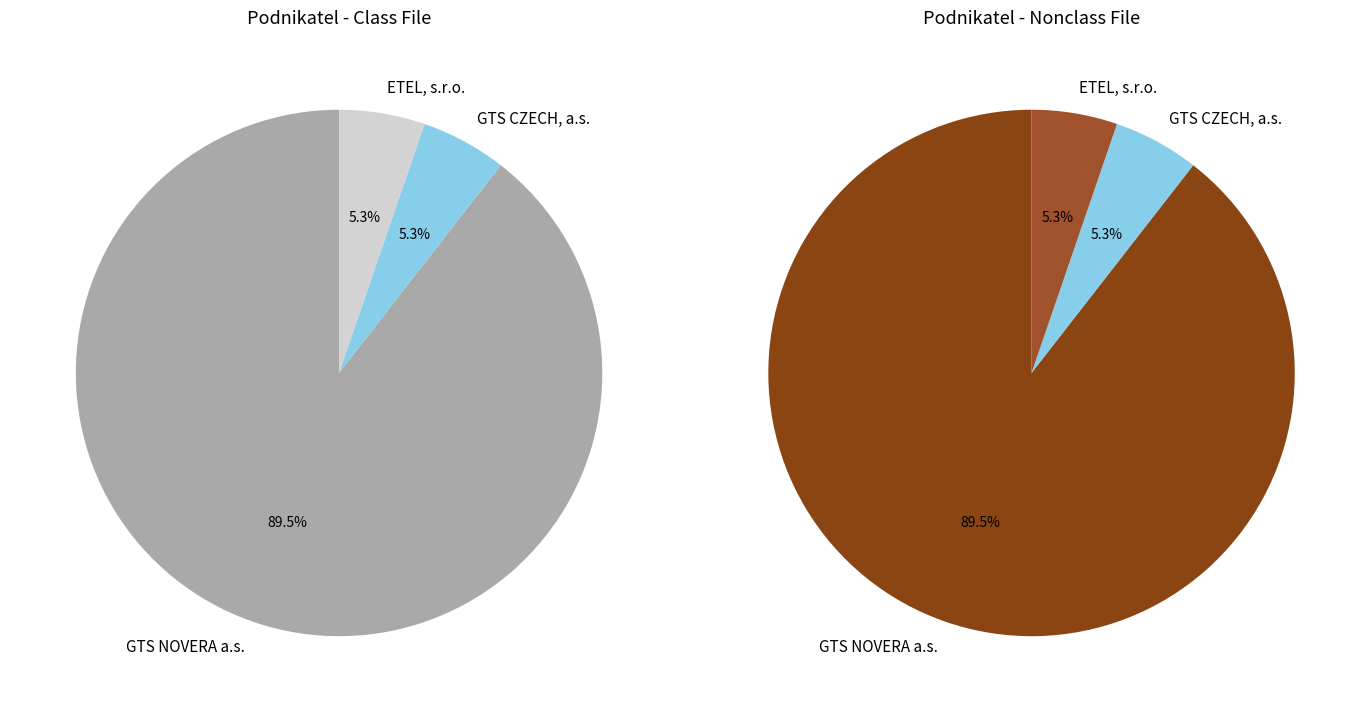

True or false: ETEL, s.r.o. accounts for 5% of the total.

True